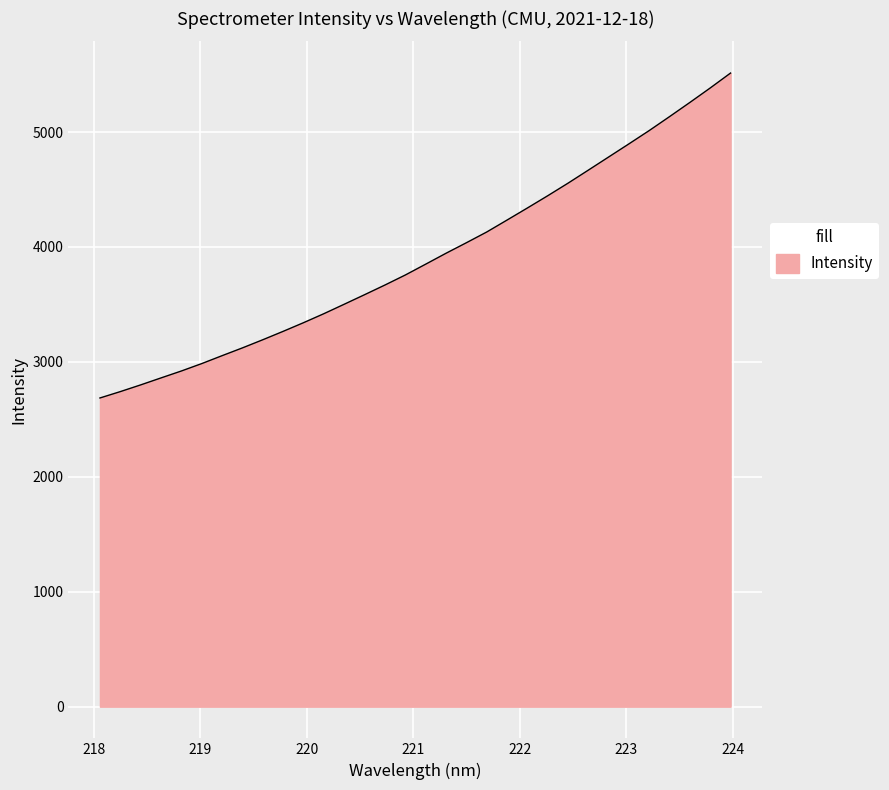

What is the difference between the maximum and minimum values?

2827.4